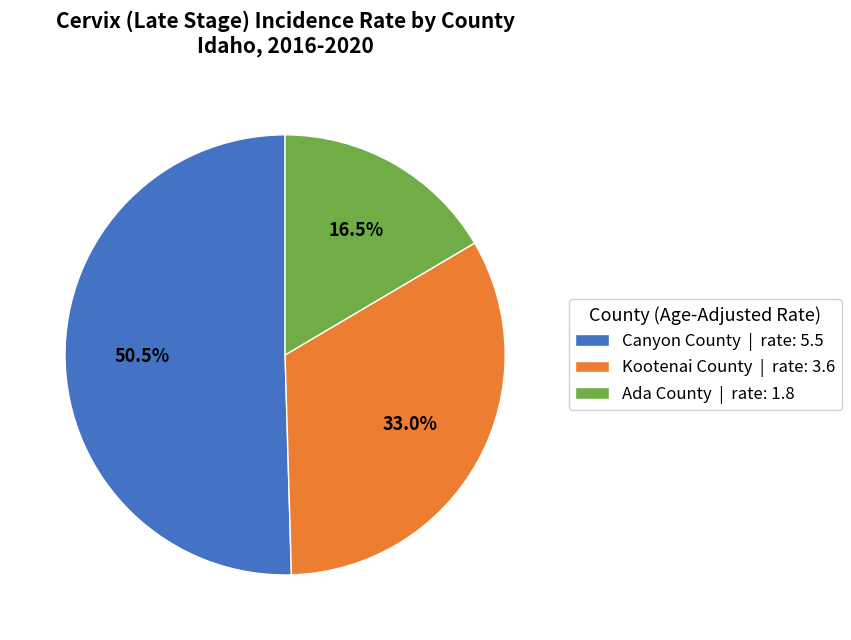

Does Kootenai County account for over 50% of the chart?

No